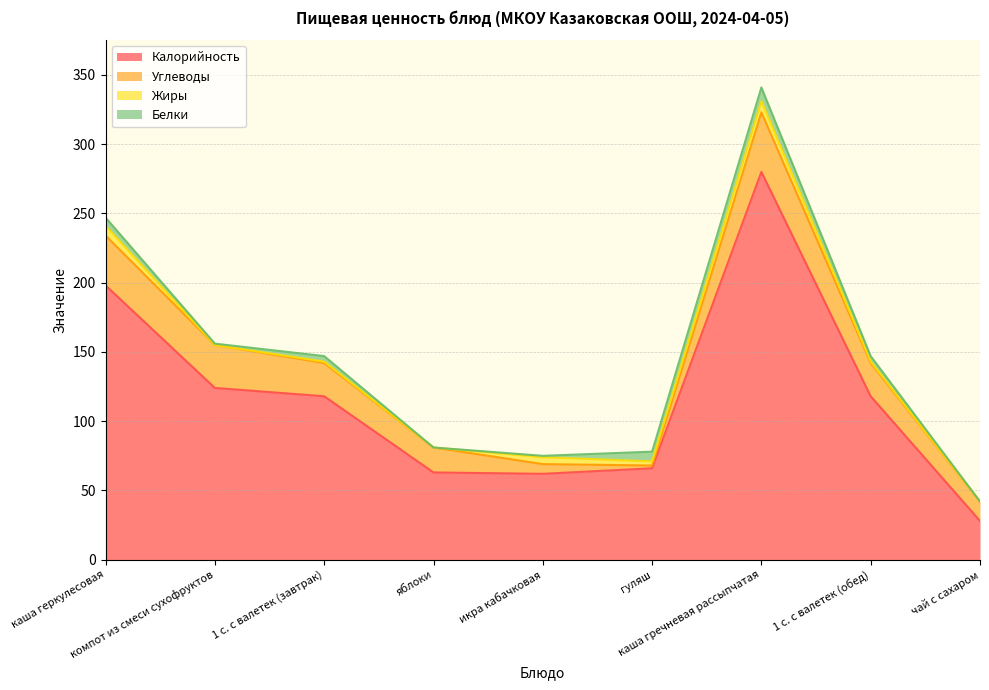

What is the difference between the maximum and second lowest values in the Белки series?

10